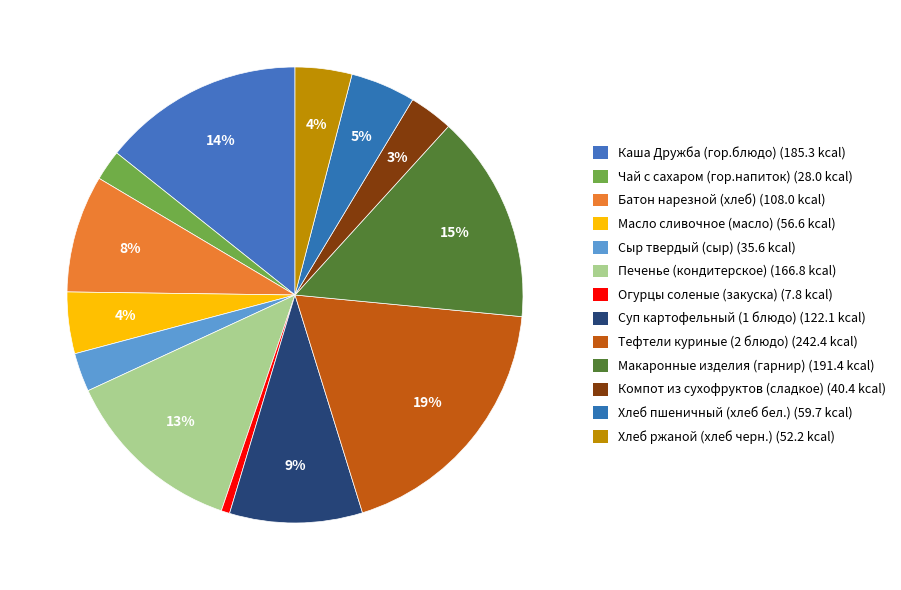

How many segments does this pie chart have?

13